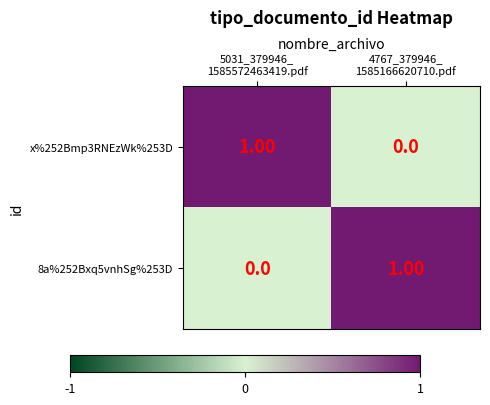

Rank the series by their maximum value, from highest to lowest.

x%252Bmp3RNEzWk%253D, 8a%252Bxq5vnhSg%253D